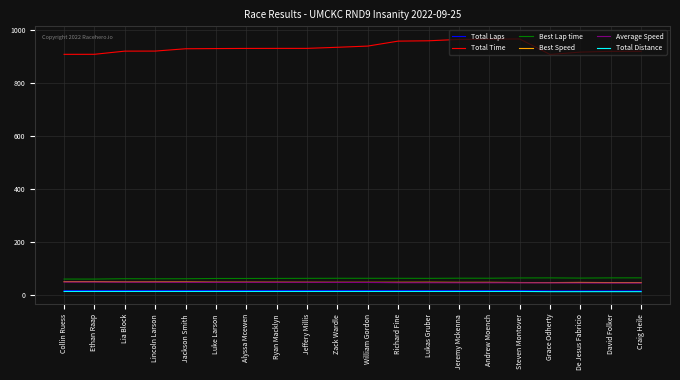

Which series has the largest total across all categories?

Total Time